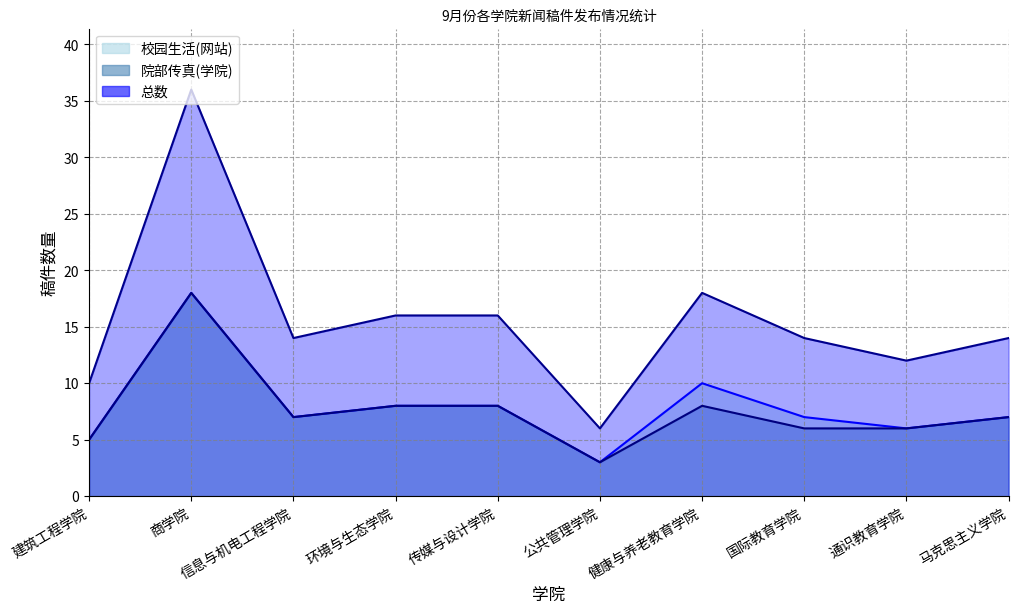

Where is the first local minimum for 校园生活(网站)?

信息与机电工程学院